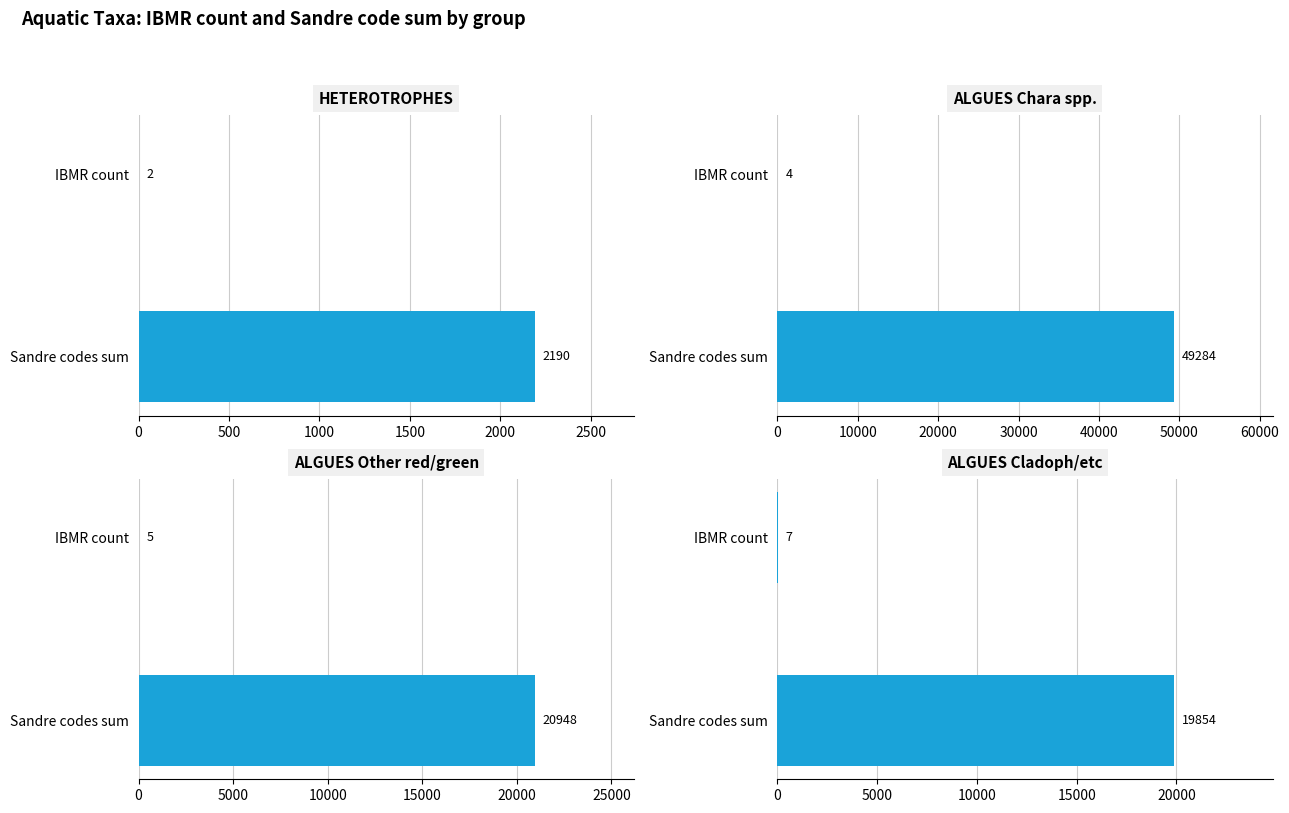

What are all the series names shown in the legend?

HETEROTROPHES, ALGUES Chara spp., ALGUES Other red/green, ALGUES Cladoph/etc